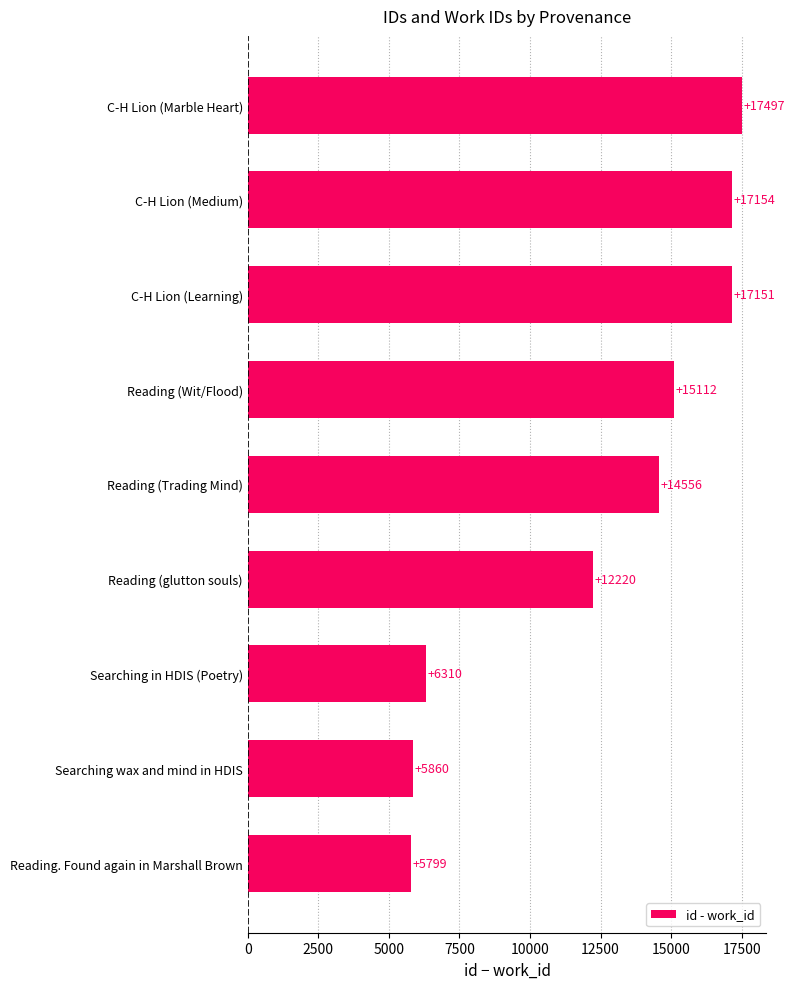

What is the difference between the maximum and minimum values?

11698